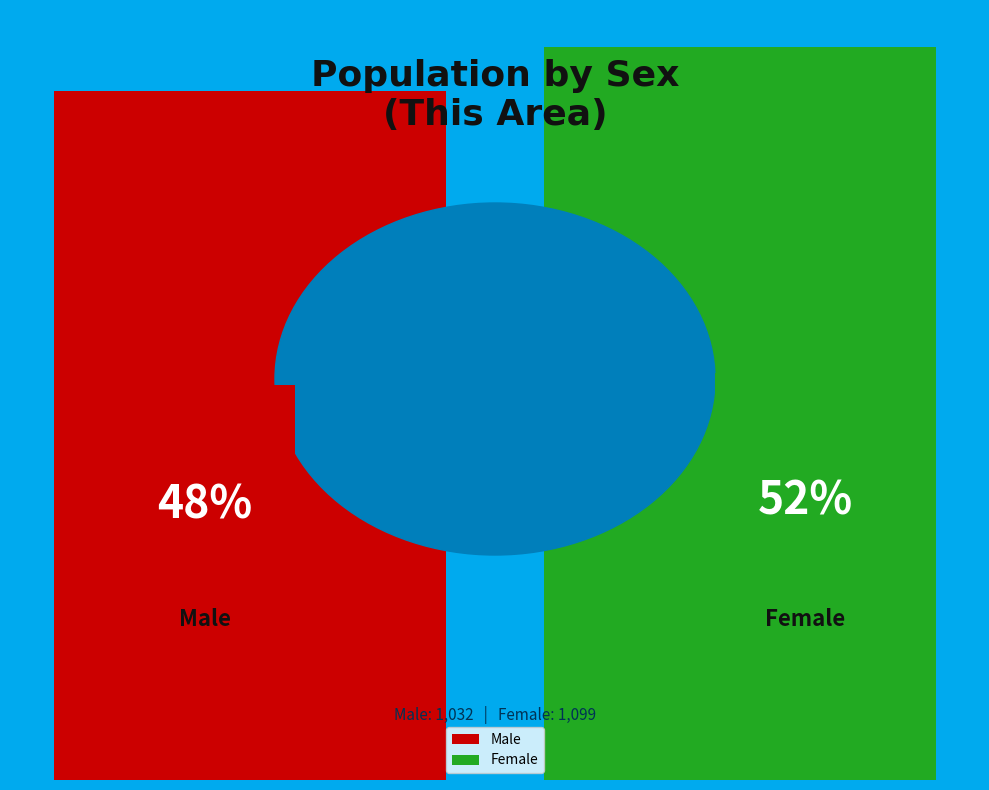

How many bars are there in each group?

2